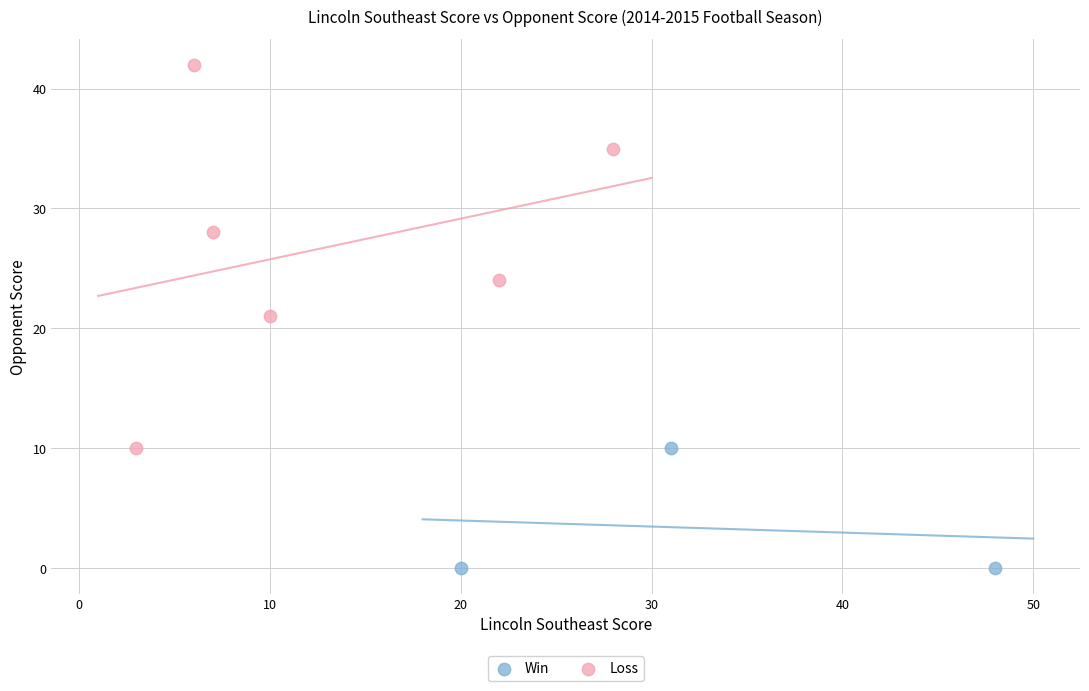

Which series has the widest spread of Y values?

Loss